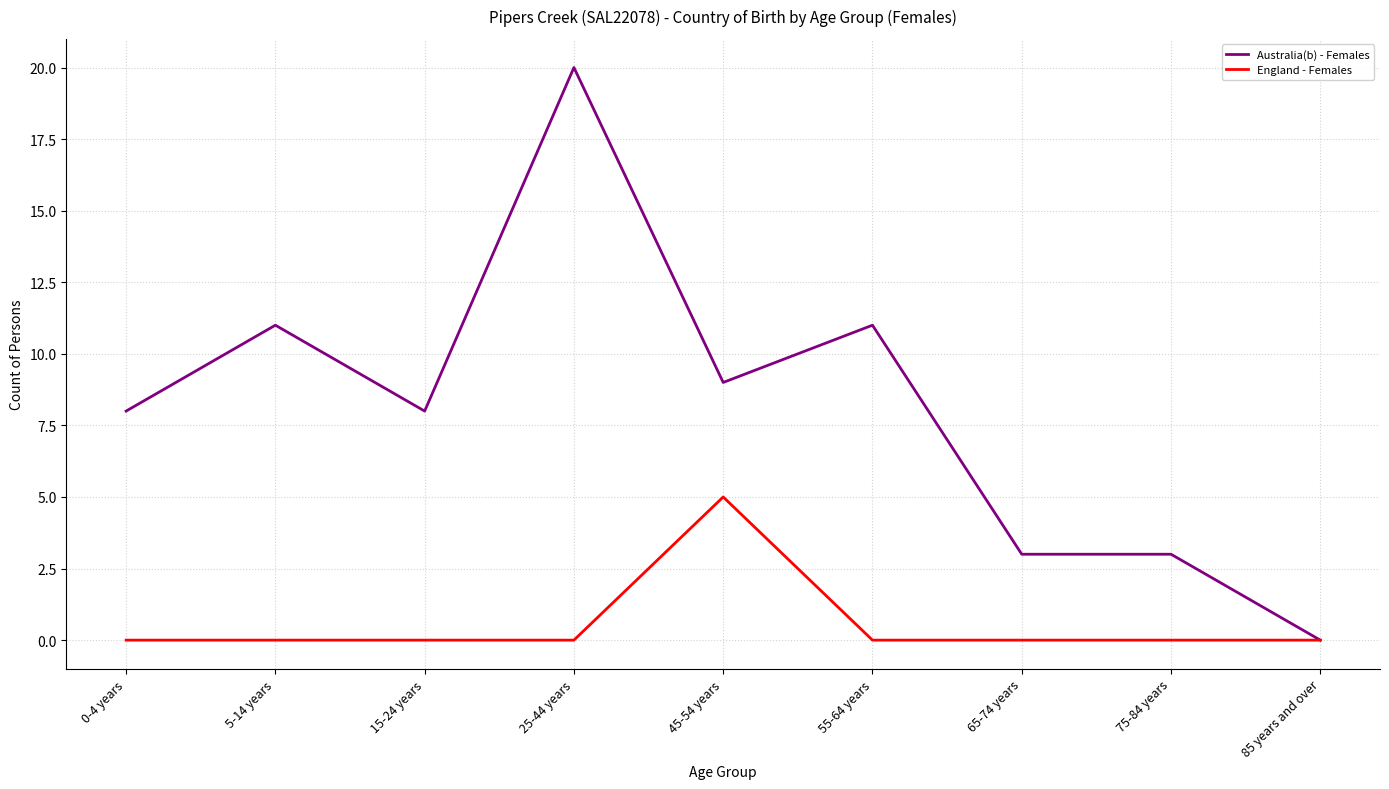

What is the difference between the maximum and minimum values in the Australia(b) - Females series?

20